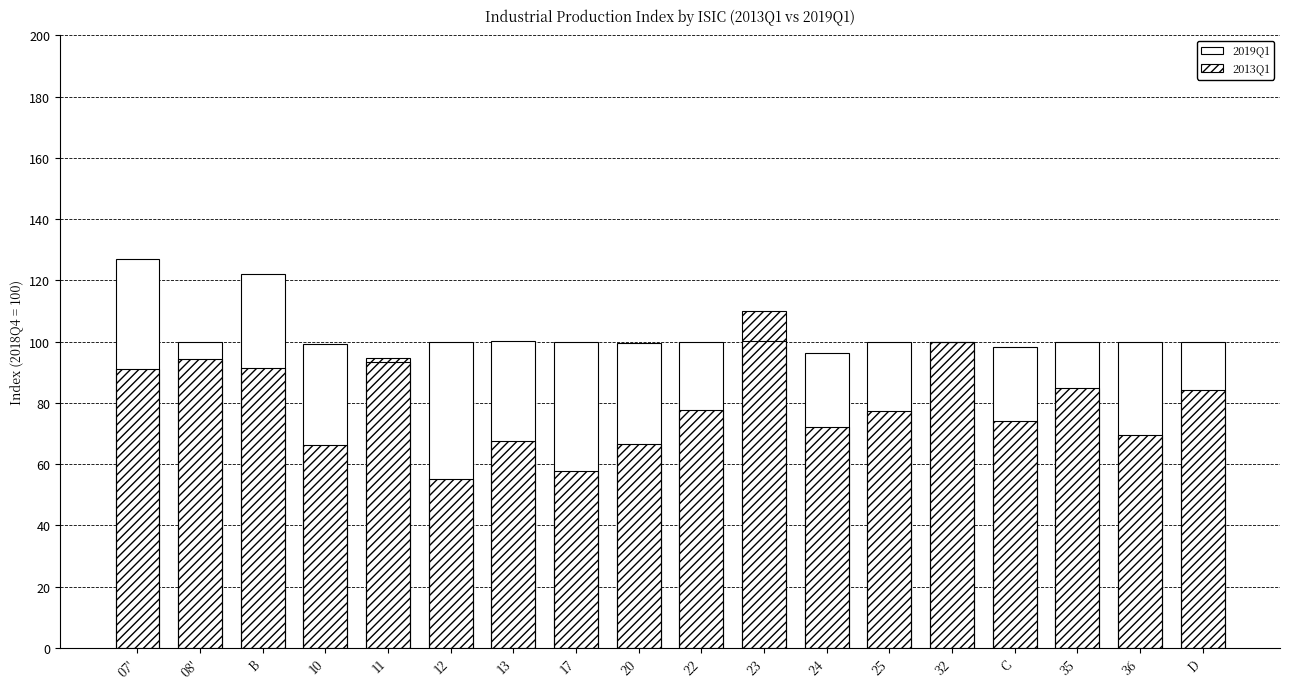

How many groups of bars are there?

18